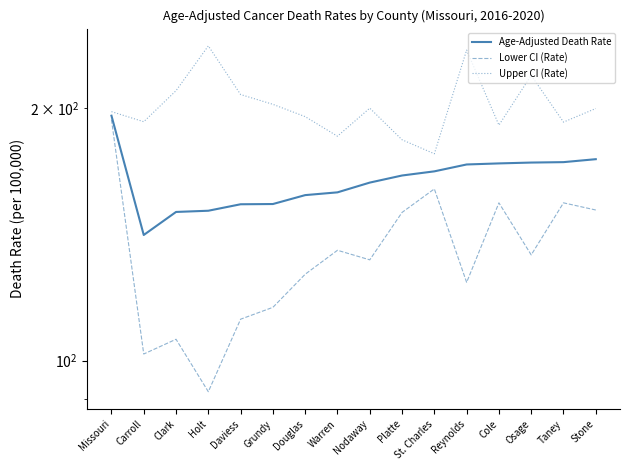

What is the sum of all Upper CI (Rate) values?

3221.3